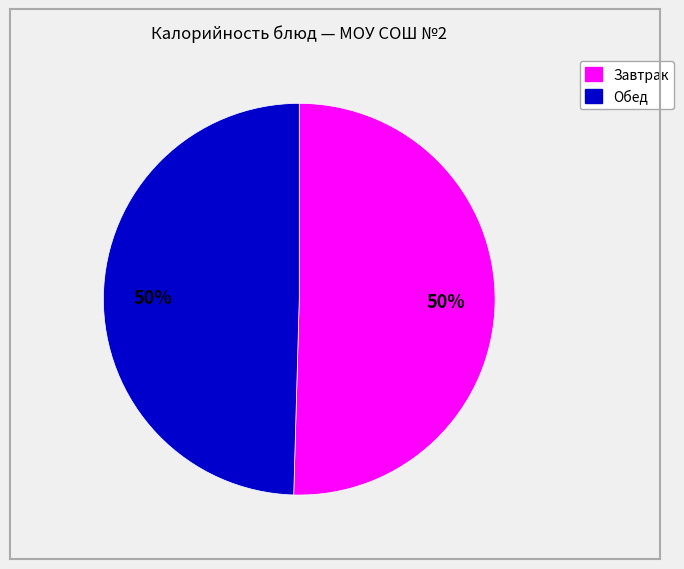

To the nearest percent, what is the average slice percentage?

50%